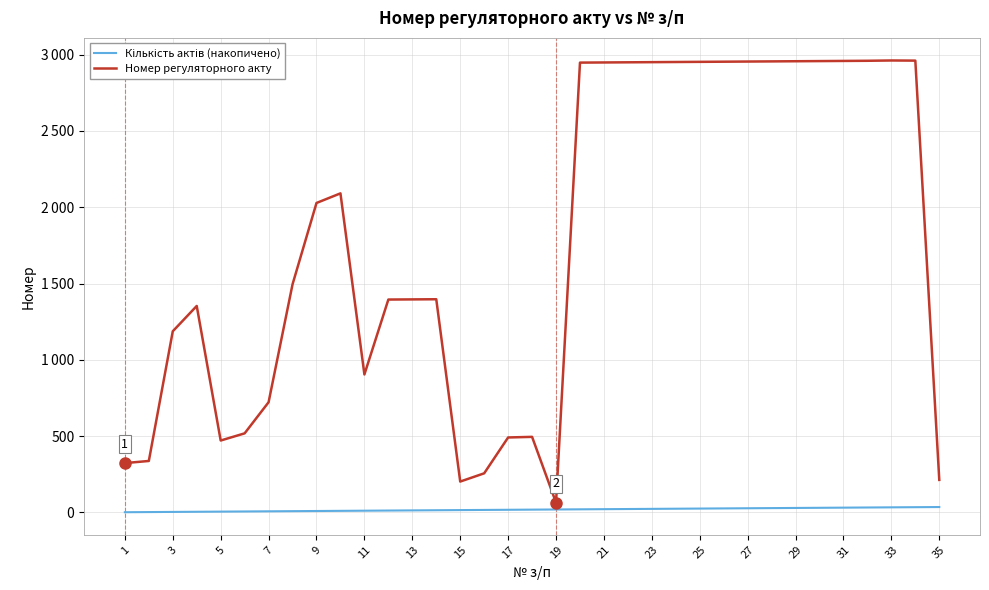

In Номер регуляторного акту, how many points are higher than both neighbors (excluding endpoints)?

5